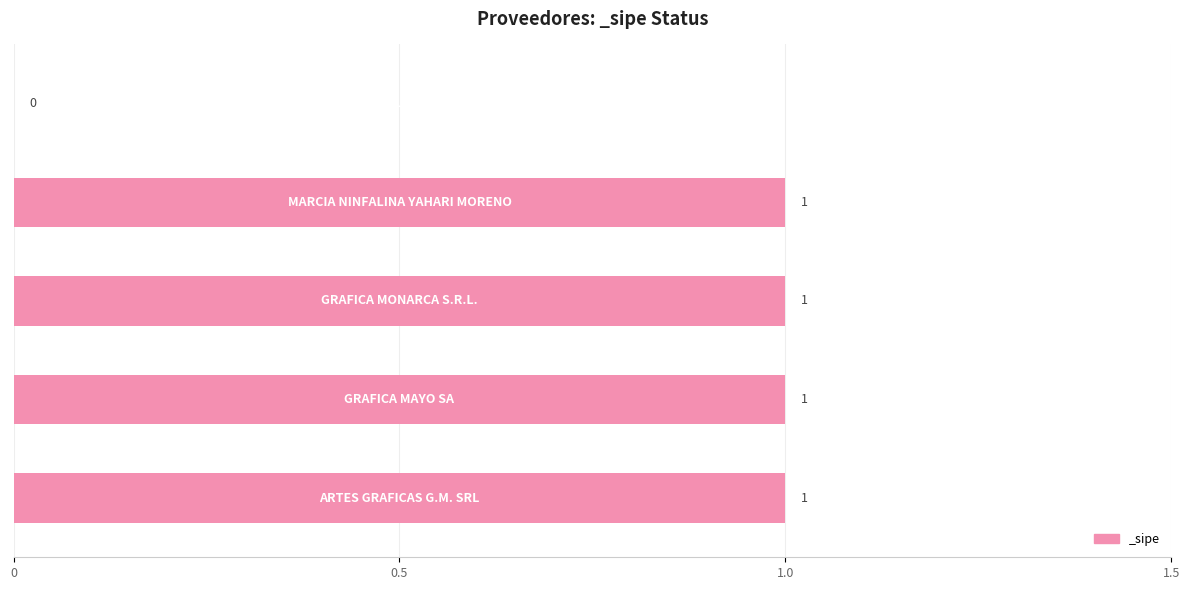

What is the sum of all values?

4